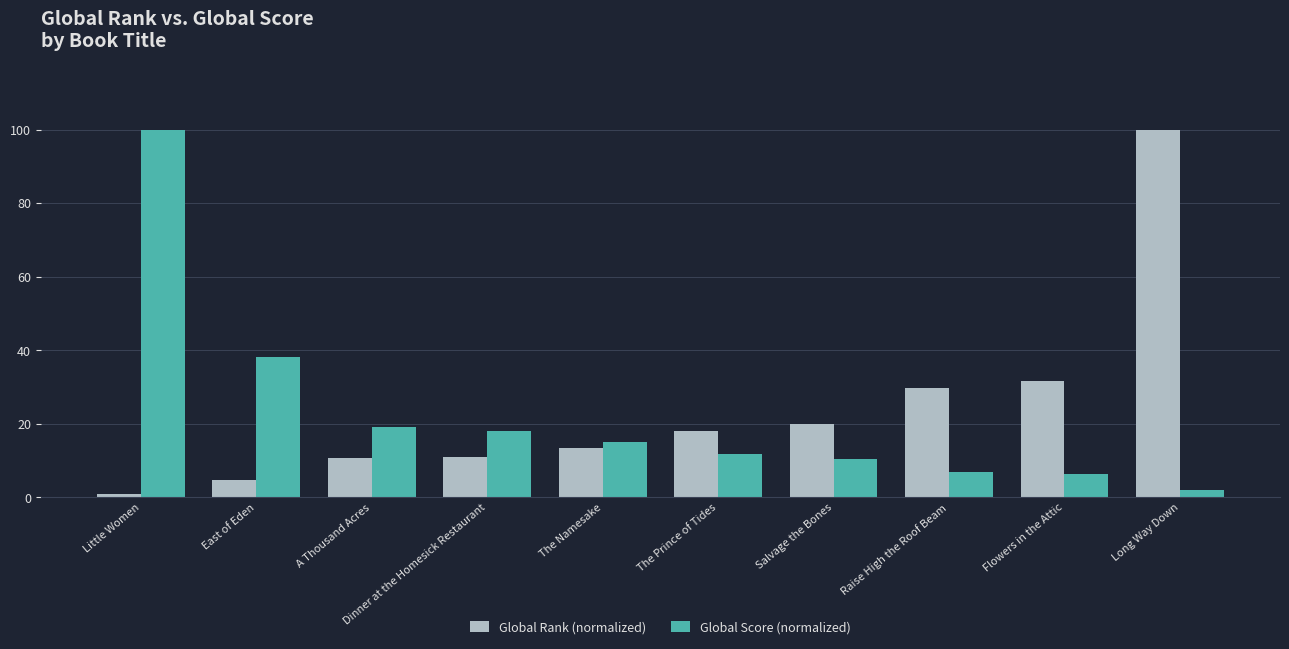

Is the value of Global Rank (normalized) at Flowers in the Attic greater than the value of Global Score (normalized) at A Thousand Acres?

Yes